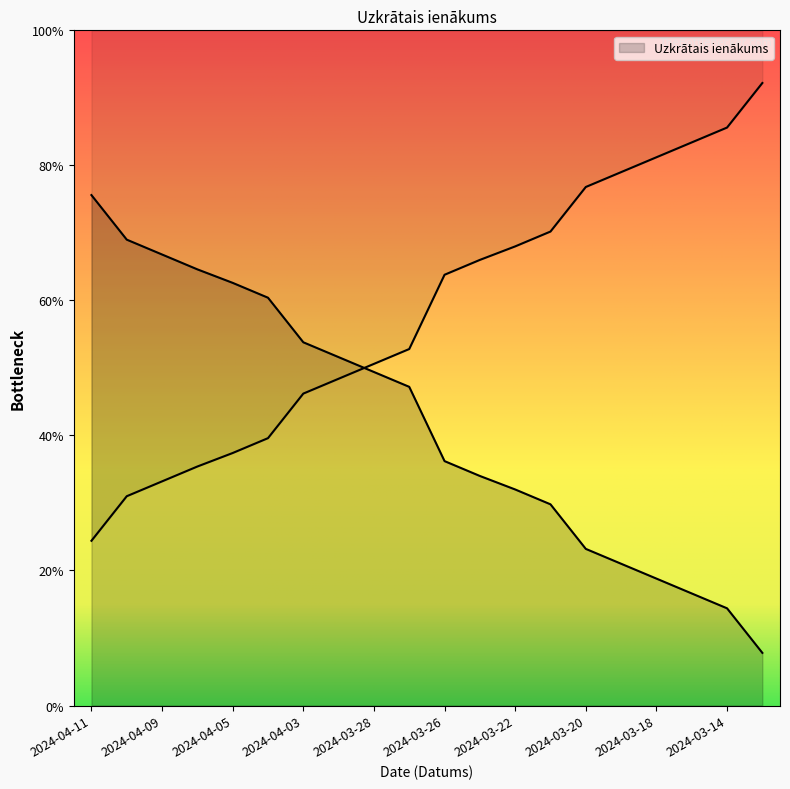

True or false: the data shows 0.4 at 2024-04-03.

True